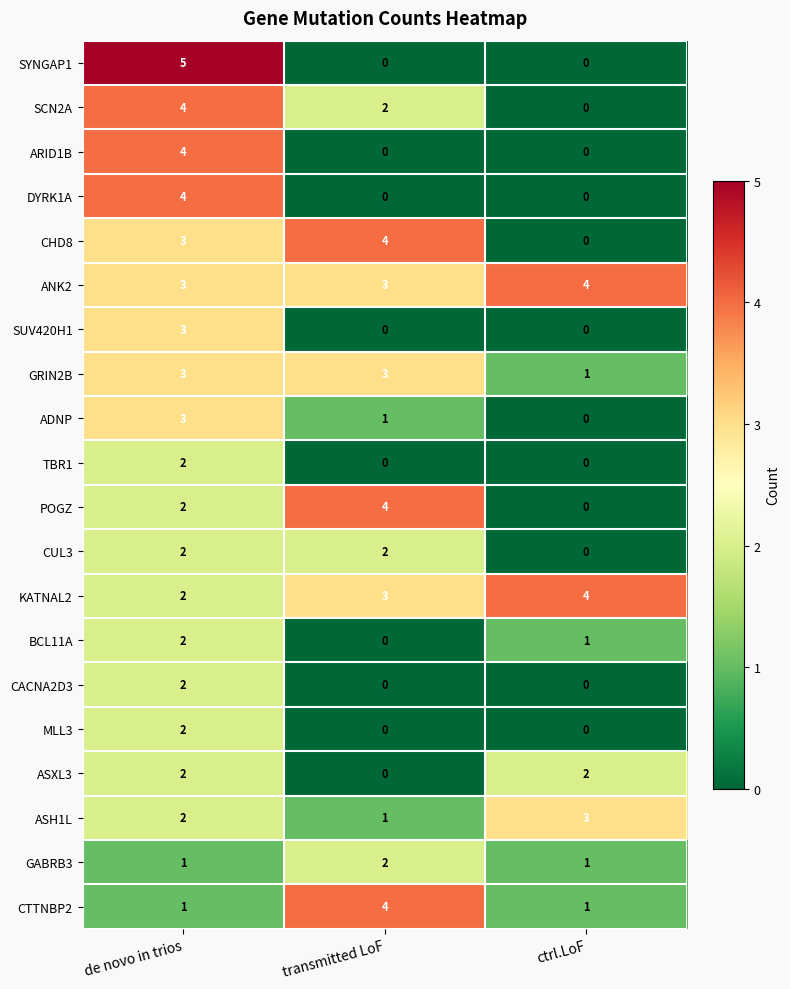

The ADNP series shows 2 at transmitted LoF. True or false?

False